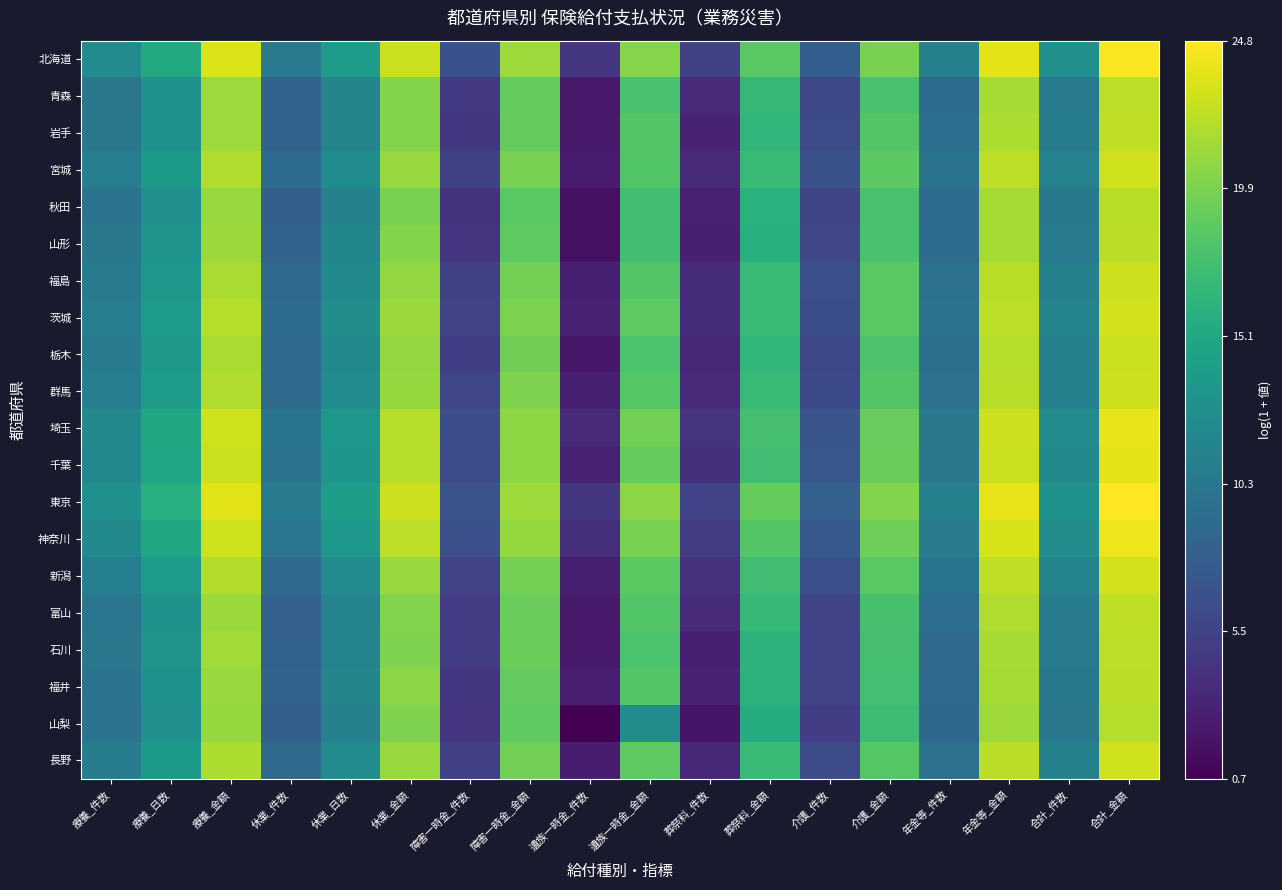

What is the difference between the highest and lowest values at 休業_金額?

3.1